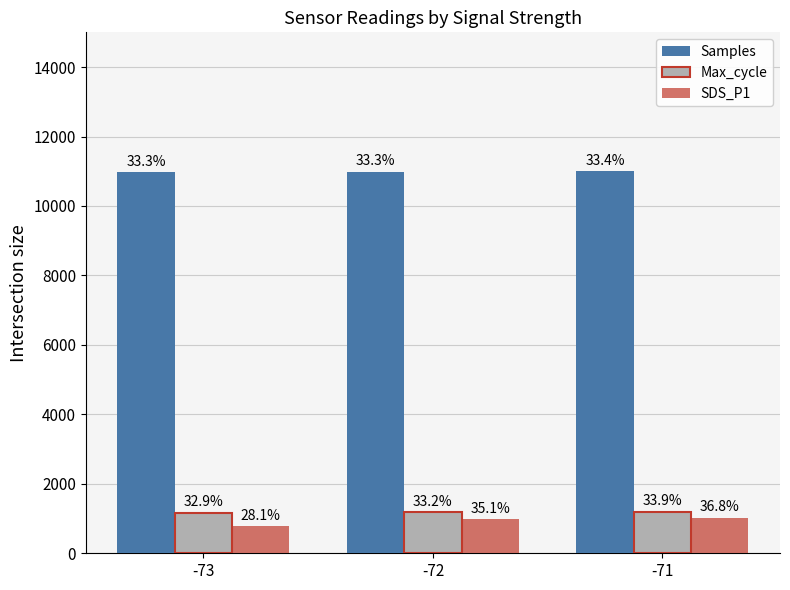

How many bars are there in each group?

3